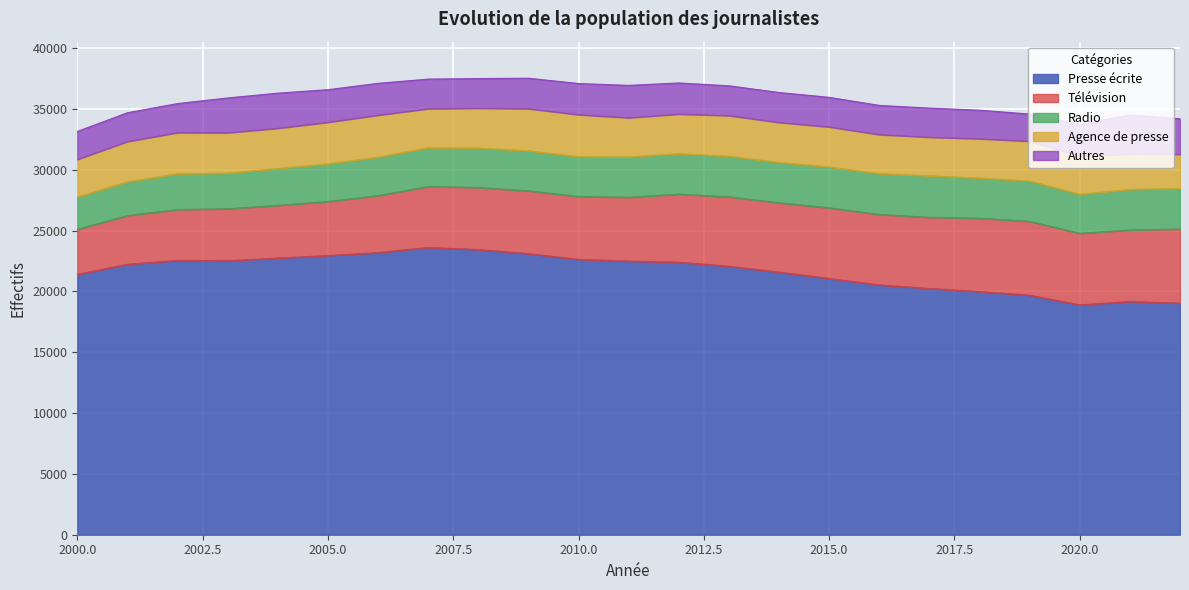

Reading left to right, transcribe all the data shown in this chart.

Presse écrite: 2000=21404	2001=22232	2002=22556	2003=22521	2004=22747	2005=22952	2006=23193	2007=23617	2008=23440	2009=23110	2010=22637	2011=22495	2012=22402	2013=22074	2014=21590	2015=21066	2016=20539	2017=20245	2018=19990	2019=19694	2020=18897	2021=19175	2022=19036
Télévision: 2000=3709	2001=4010	2002=4178	2003=4279	2004=4333	2005=4438	2006=4689	2007=5012	2008=5105	2009=5166	2010=5173	2011=5248	2012=5602	2013=5706	2014=5705	2015=5811	2016=5792	2017=5855	2018=6031	2019=6072	2020=5883	2021=5881	2022=6095
Radio: 2000=2649	2001=2773	2002=2938	2003=2929	2004=3022	2005=3104	2006=3161	2007=3177	2008=3239	2009=3286	2010=3274	2011=3319	2012=3319	2013=3337	2014=3313	2015=3356	2016=3354	2017=3405	2018=3302	2019=3313	2020=3208	2021=3330	2022=3341
Agence de presse: 2000=3097	2001=3310	2002=3384	2003=3319	2004=3314	2005=3415	2006=3448	2007=3215	2008=3281	2009=3461	2010=3446	2011=3217	2012=3258	2013=3339	2014=3284	2015=3293	2016=3209	2017=3178	2018=3228	2019=3269	2020=3139	2021=2913	2022=2810
Autres: 2000=2294	2001=2365	2002=2390	2003=2858	2004=2888	2005=2677	2006=2620	2007=2436	2008=2436	2009=2508	2010=2564	2011=2663	2012=2559	2013=2451	2014=2463	2015=2433	2016=2400	2017=2388	2018=2350	2019=2234	2020=2606	2021=3203	2022=2918